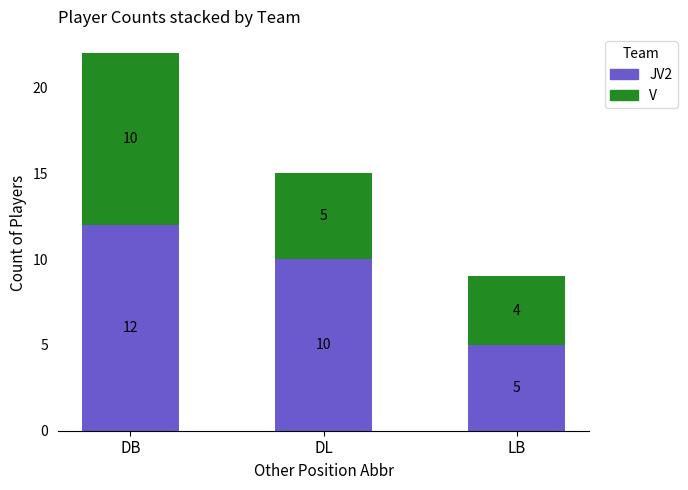

What is the total value across all series at LB?

9